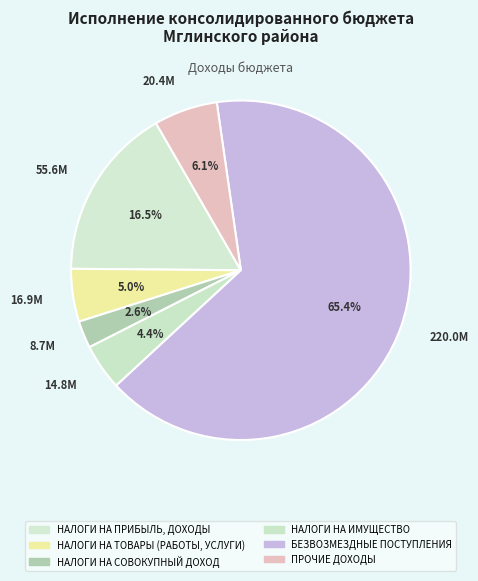

What is the change in value from НАЛОГИ НА ИМУЩЕСТВО to БЕЗВОЗМЕЗДНЫЕ ПОСТУПЛЕНИЯ?

+205211519.5